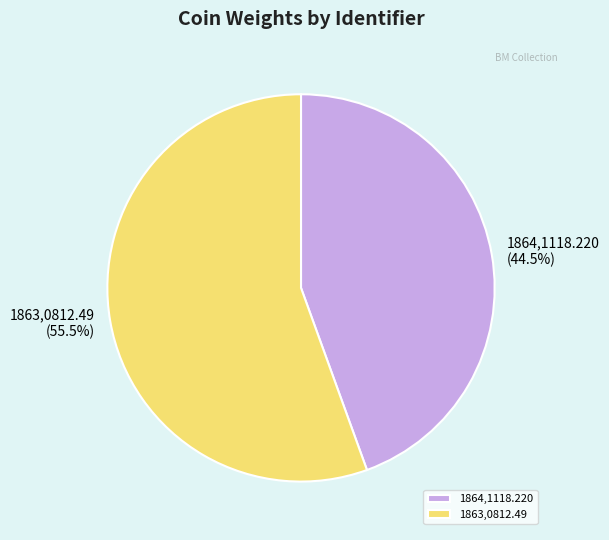

Which has a higher value, 1863,0812.49 or 1864,1118.220?

1863,0812.49